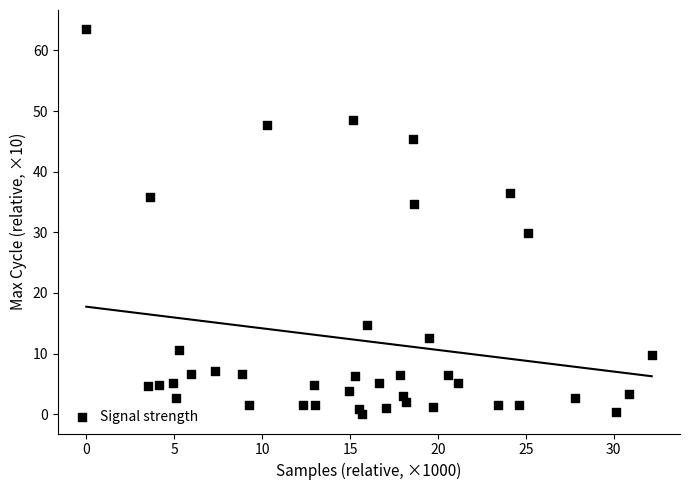

What Y value in the scatter plot is closest to 31?

29.9